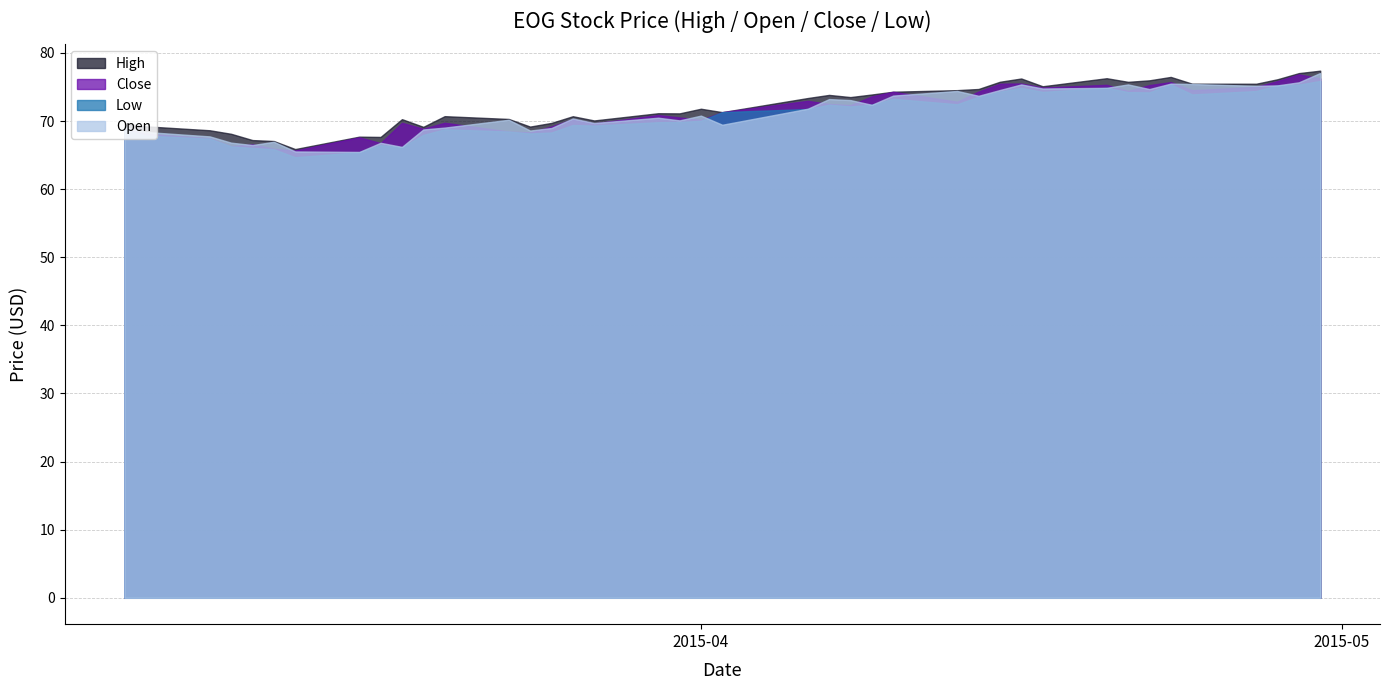

What is the sum of all Open values?

2851.8